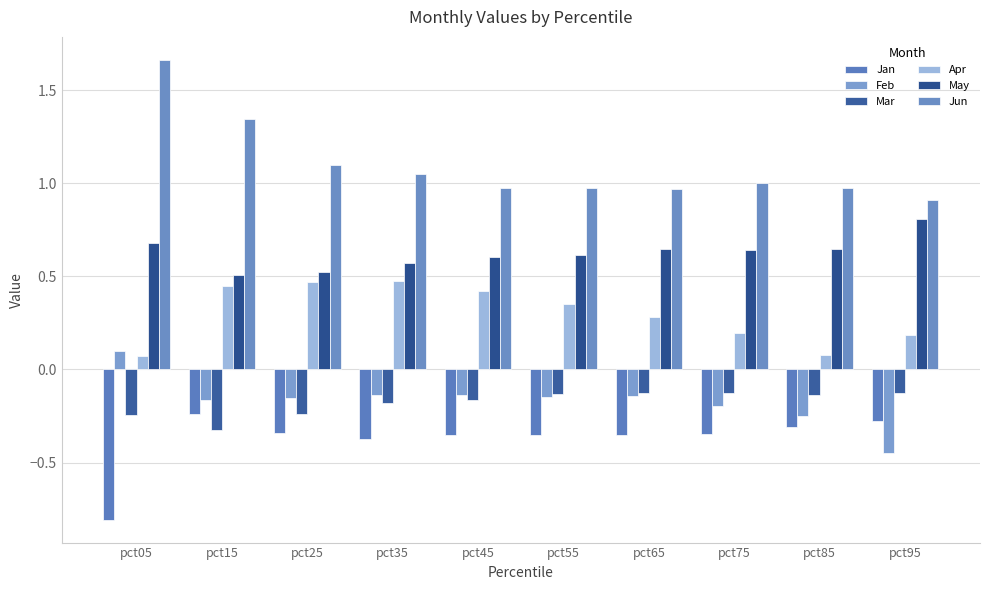

What are all the series names shown in the legend?

Jan, Feb, Mar, Apr, May, Jun